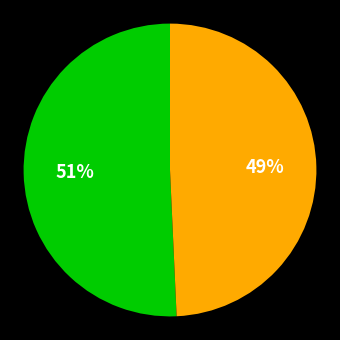

Is there a majority slice in this chart?

Yes